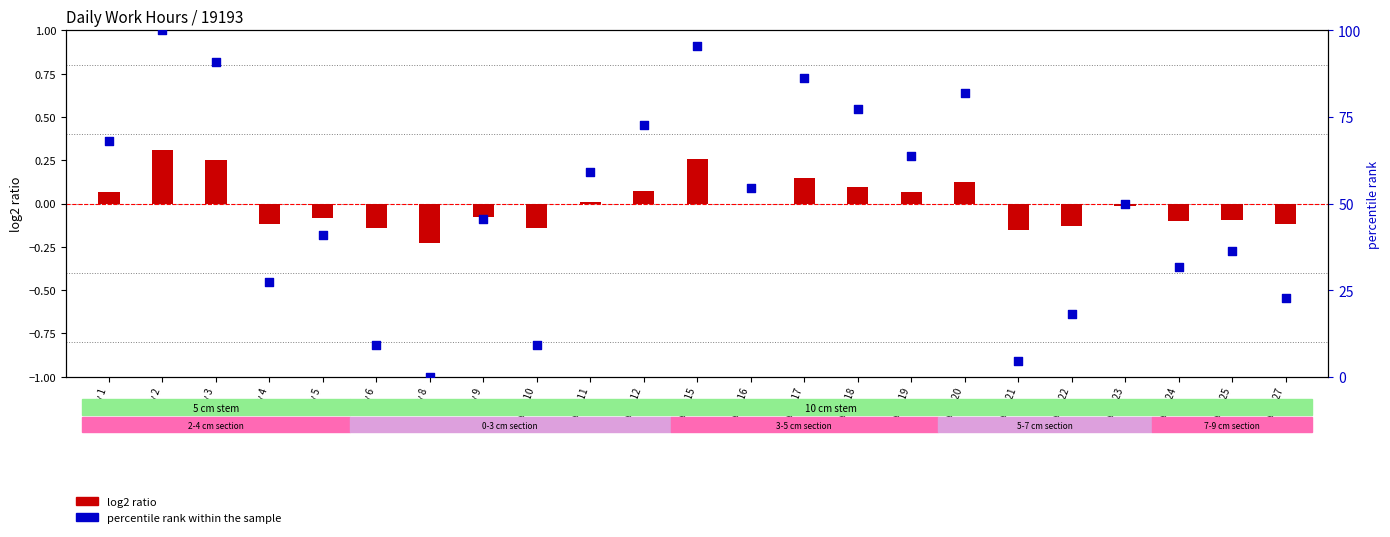

Which series contains the lowest Y value?

log2 ratio